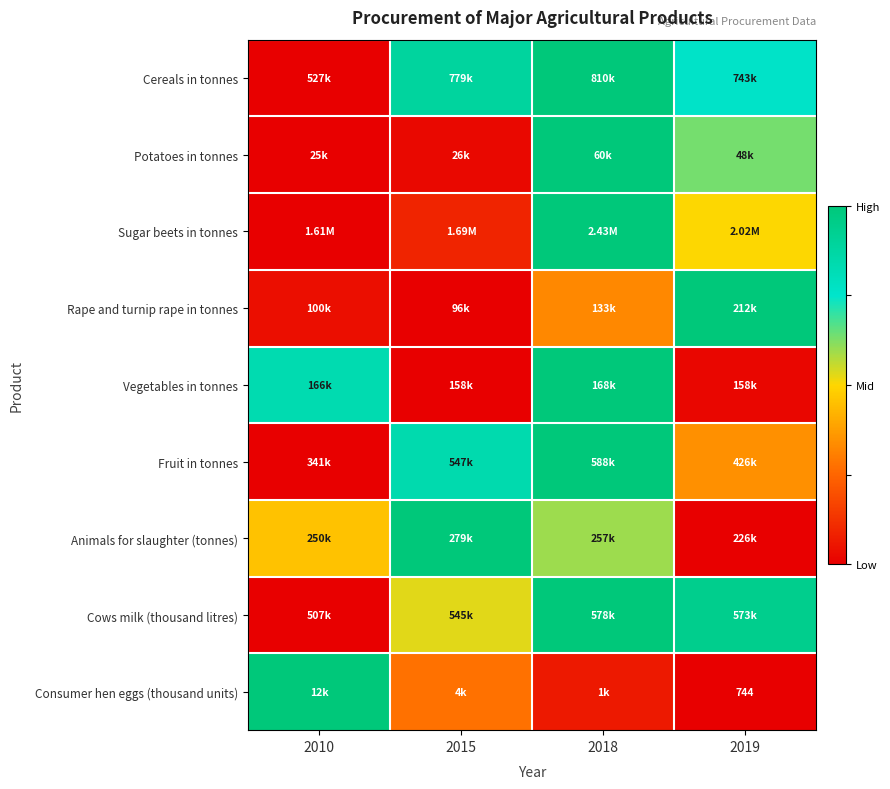

True or false: Cows milk (thousand litres) has a value of 0.5 at 2015.

True